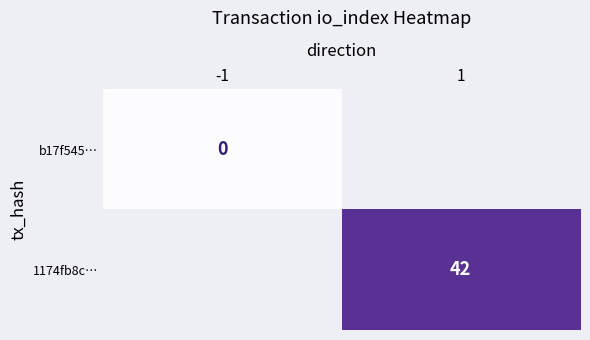

True or false: 1174fb8c… has a value of 18 at 1.

False